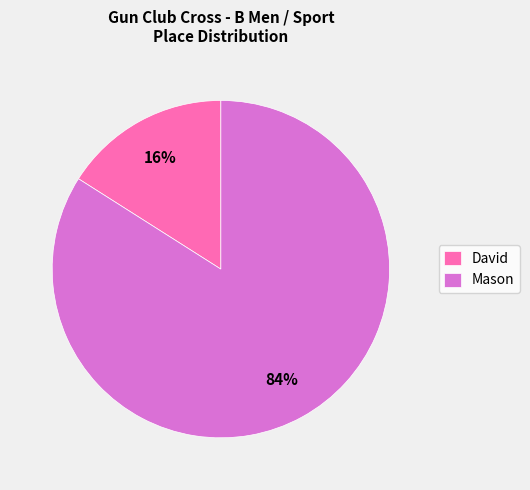

Is David the majority of the pie?

No